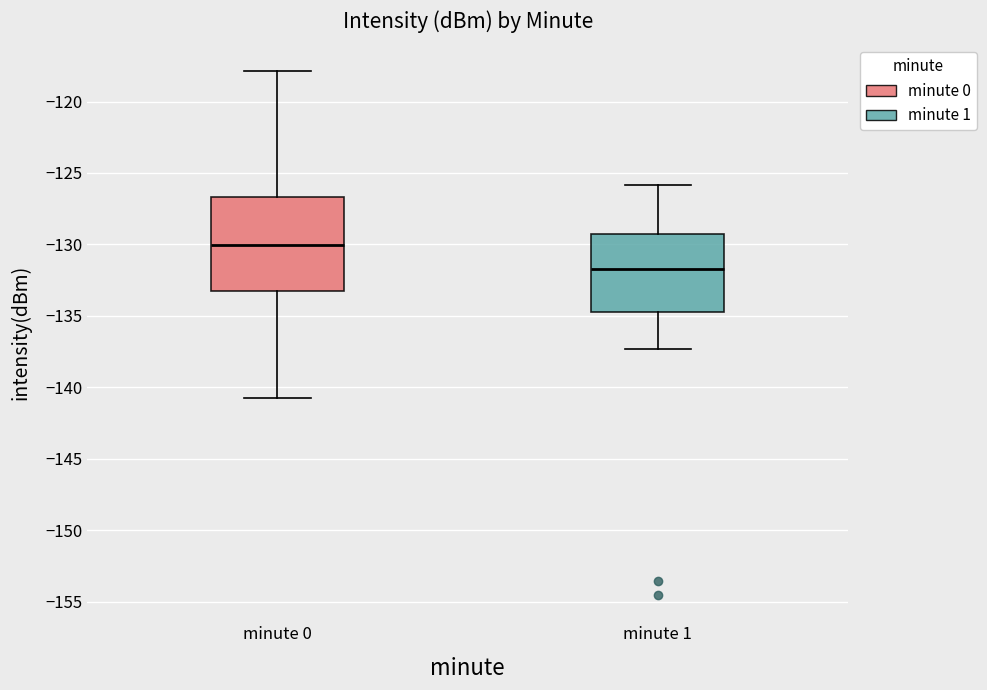

Which box is the tallest, from its lower edge to its upper edge?

minute 0